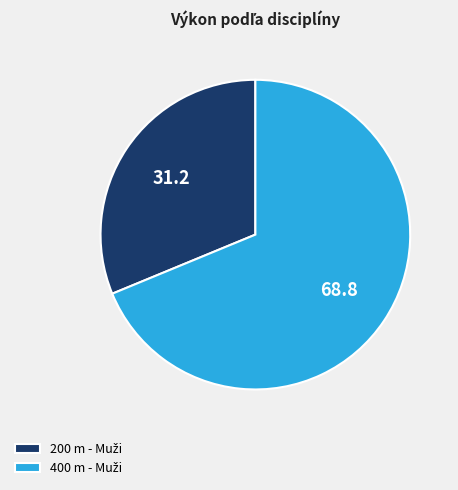

Does any single category account for the majority?

Yes